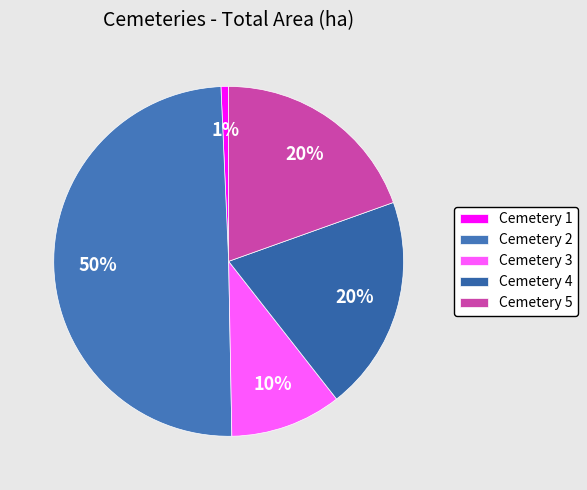

What is the smallest slice in the pie chart?

Cemetery 1